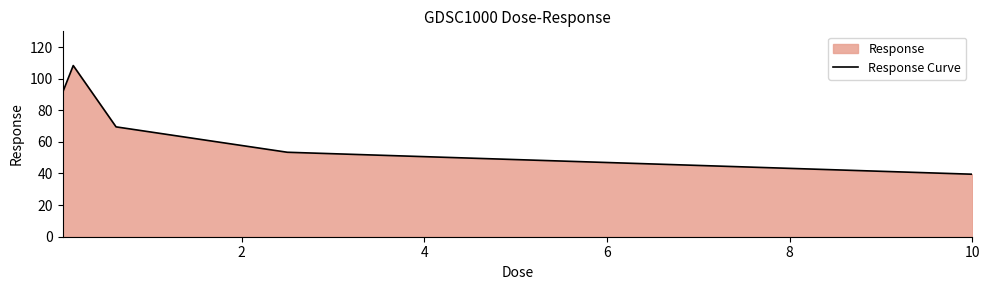

How many interior local peaks (higher than both neighbors) does the data have?

1